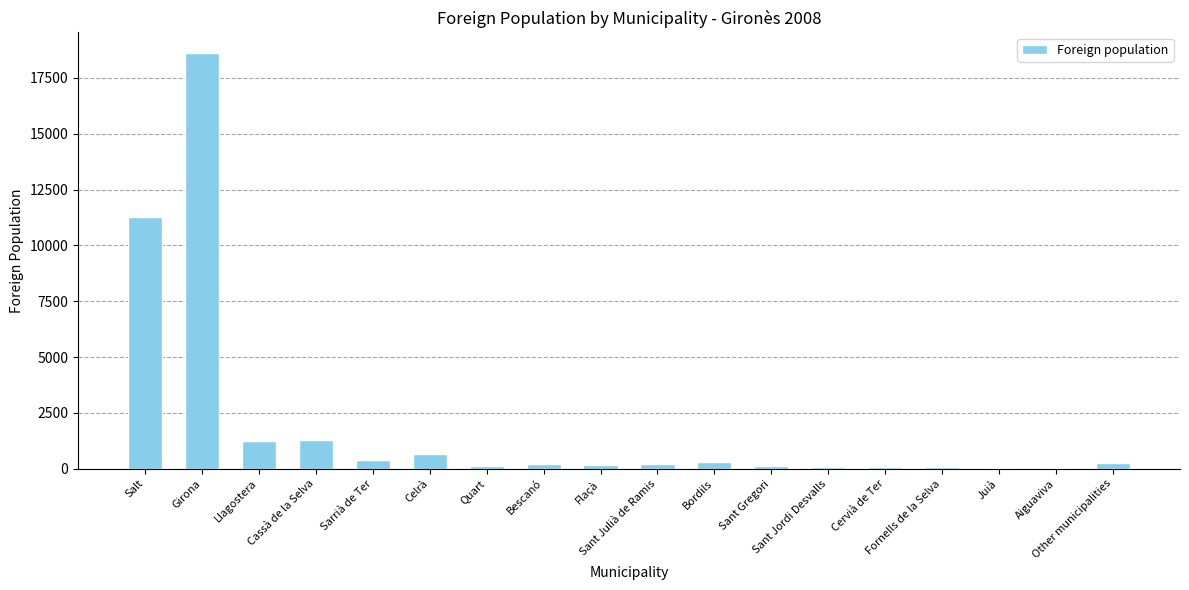

What value does the data have at Sant Gregori, to the nearest 10?

120